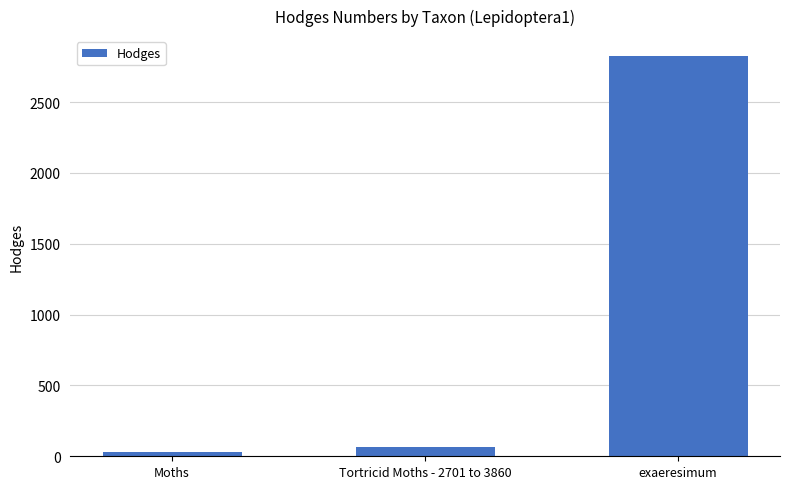

List the labels in order of value, largest first.

exaeresimum, Tortricid Moths - 2701 to 3860, Moths